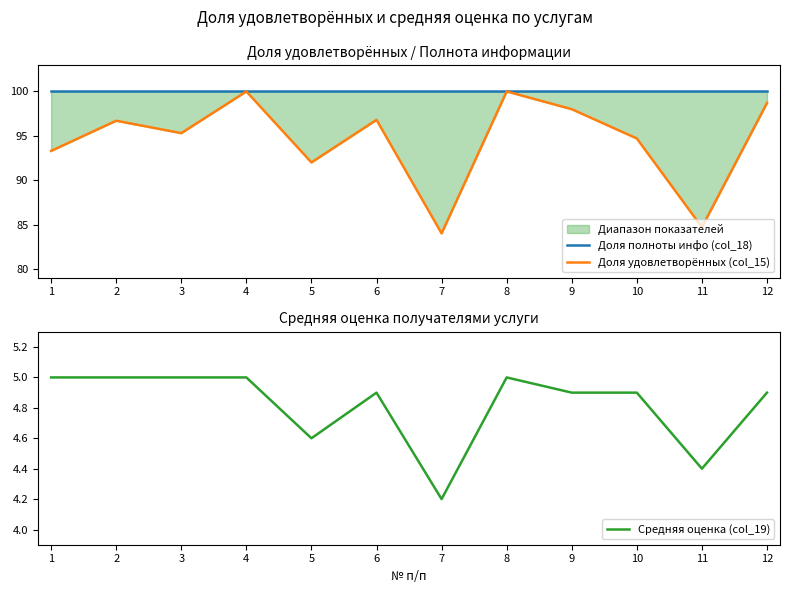

The value of Доля полноты инфо (col_18) at 11 is 25.7. True or false?

False